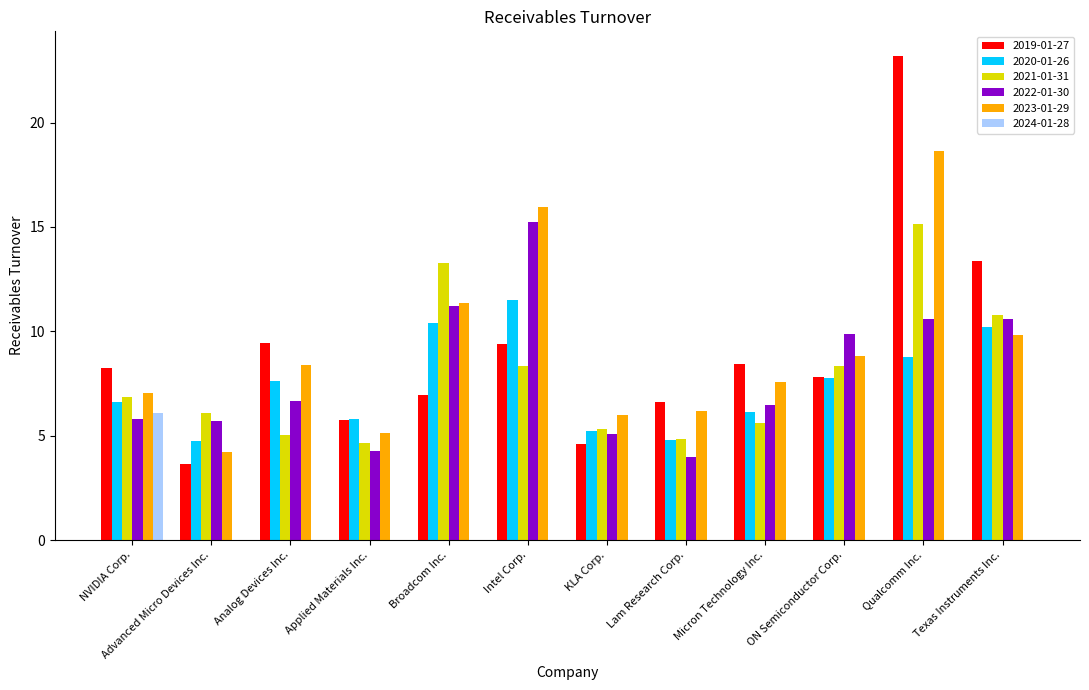

The value of 2022-01-30 at Advanced Micro Devices Inc. is 5.7. True or false?

True